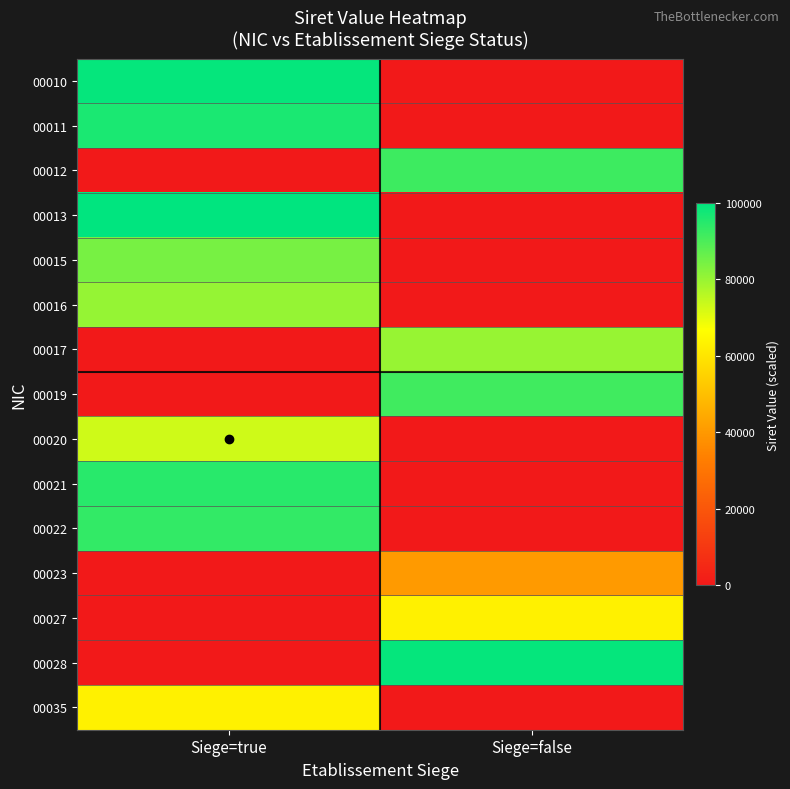

What is the difference between the highest and lowest values at Siege=true?

100000.0